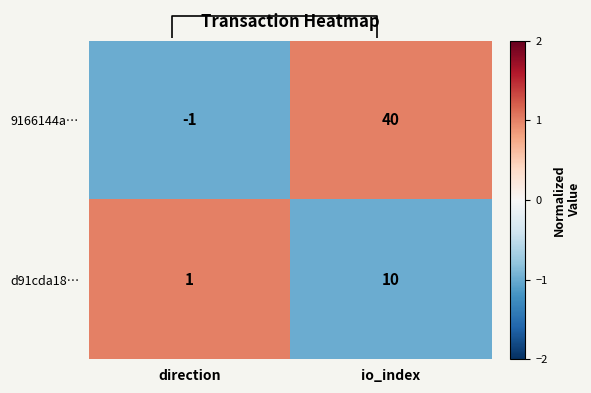

Which category has the highest value in the 9166144a… series?

io_index